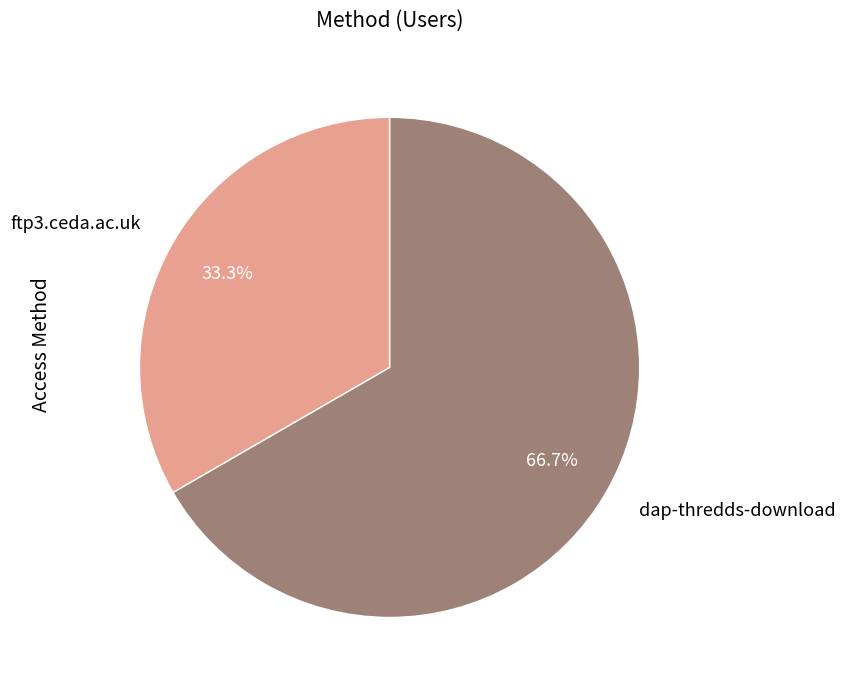

How many segments does this pie chart have?

2